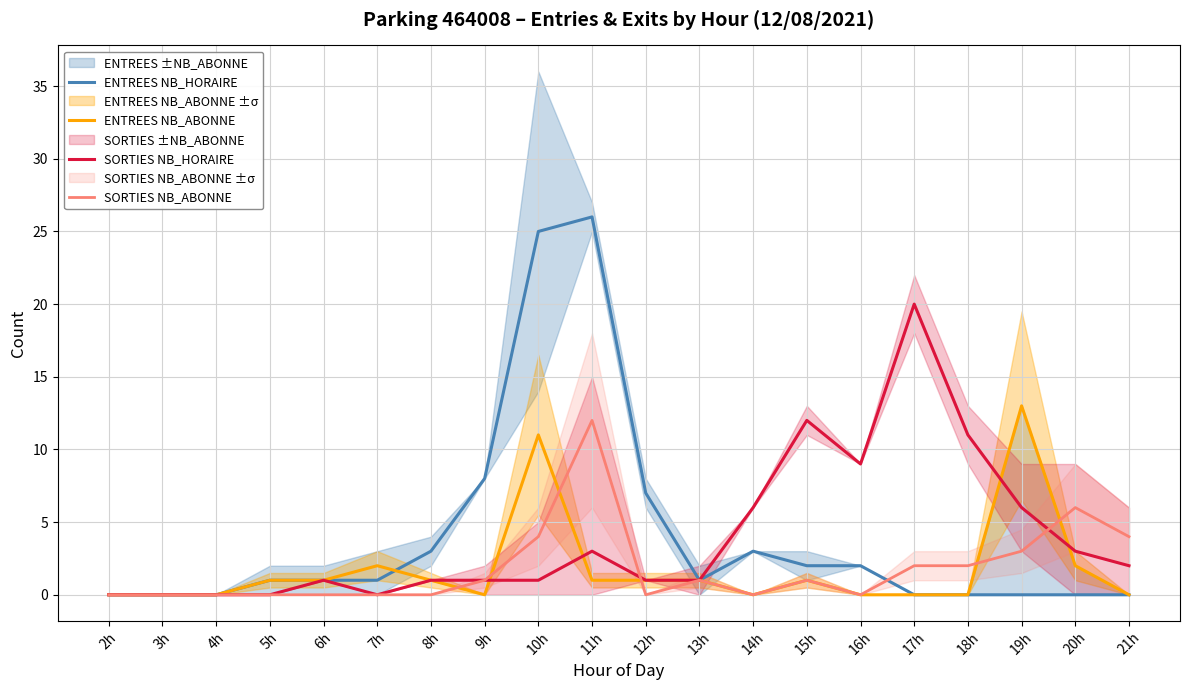

At which category does the chart reach its minimum across all series?

2h